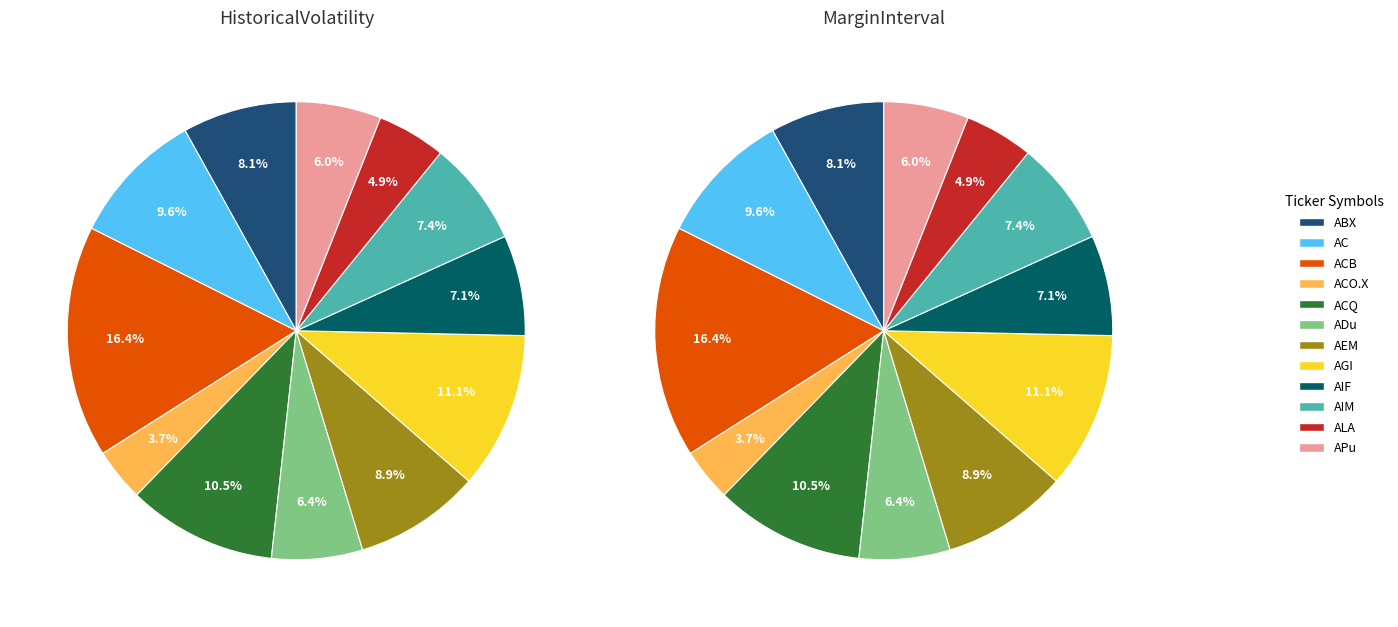

To the nearest percent, what is the combined percentage of AC and ABX?

18%